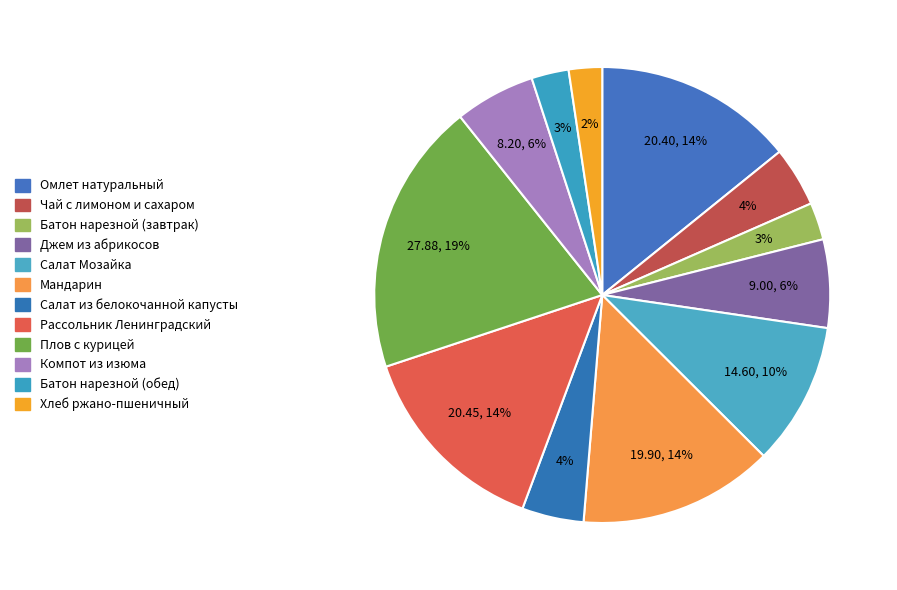

How many segments does this pie chart have?

12